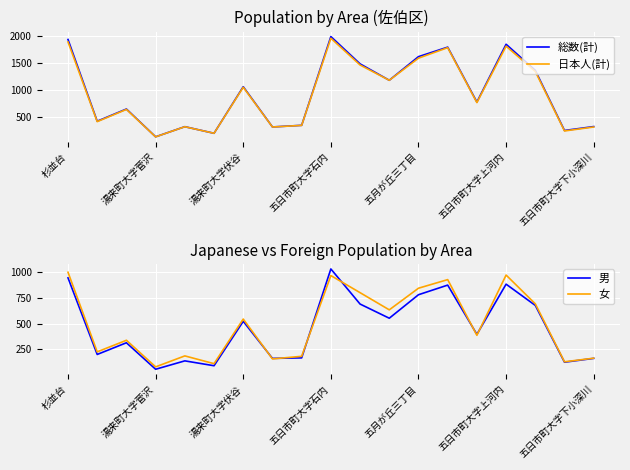

True or false: 総数(計) has a value of 1064 at 湯来町大字伏谷.

True